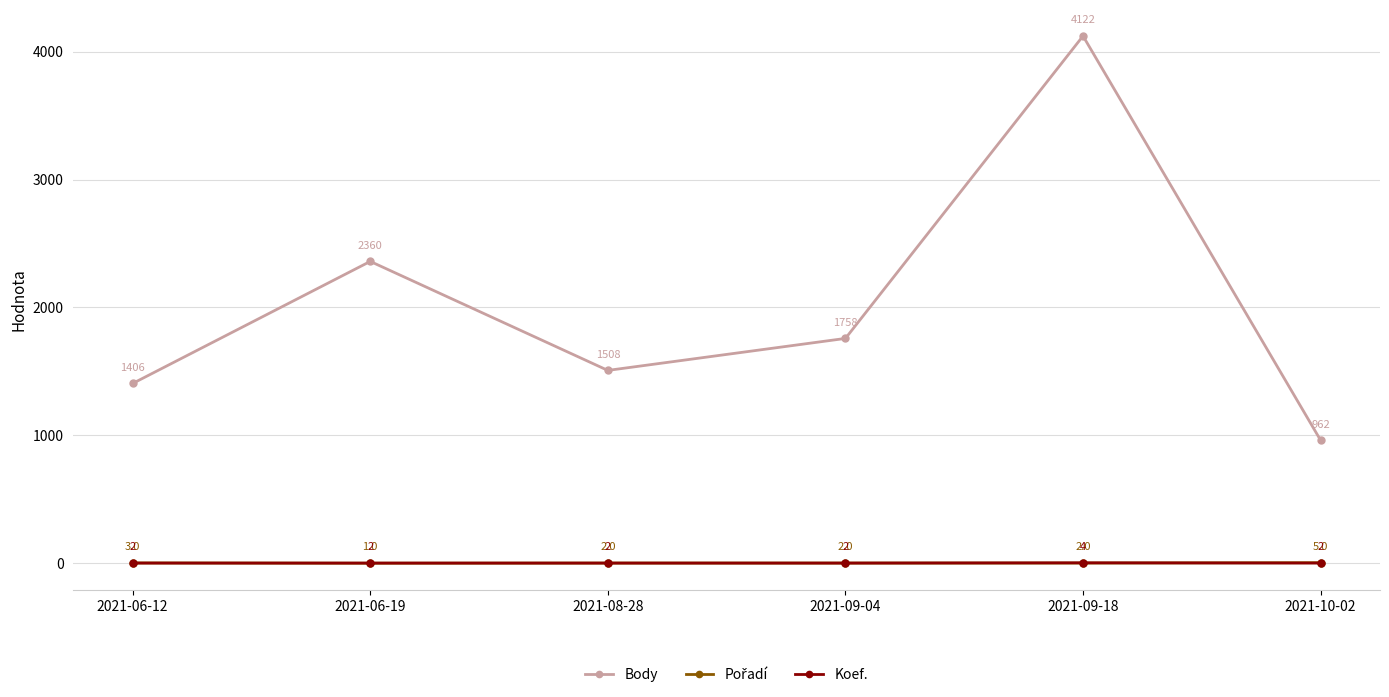

Where is the first local minimum for Body?

2021-08-28